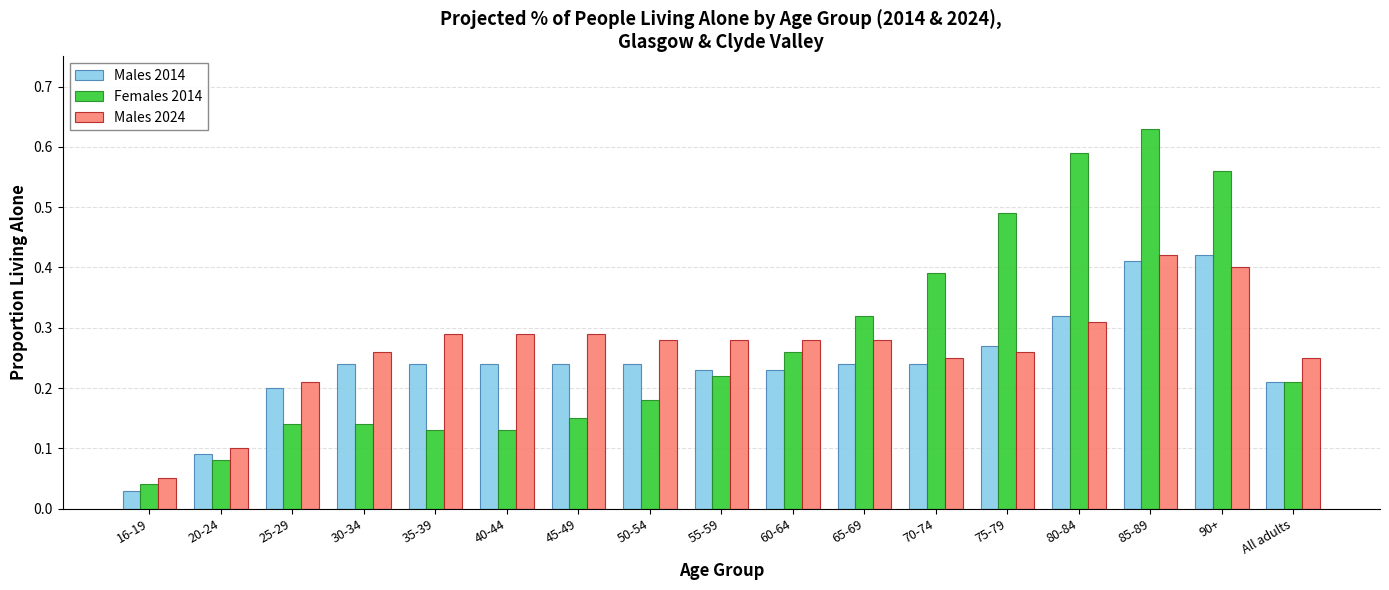

Which series has the largest range (max minus min)?

Females 2014